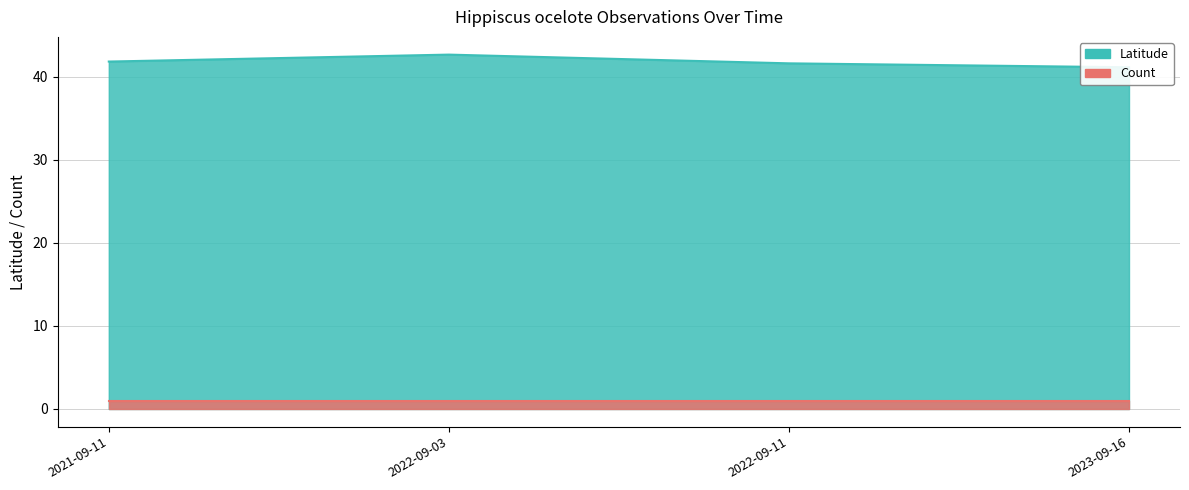

Rank the categories by value from highest to lowest.

2022-09-03, 2021-09-11, 2022-09-11, 2023-09-16